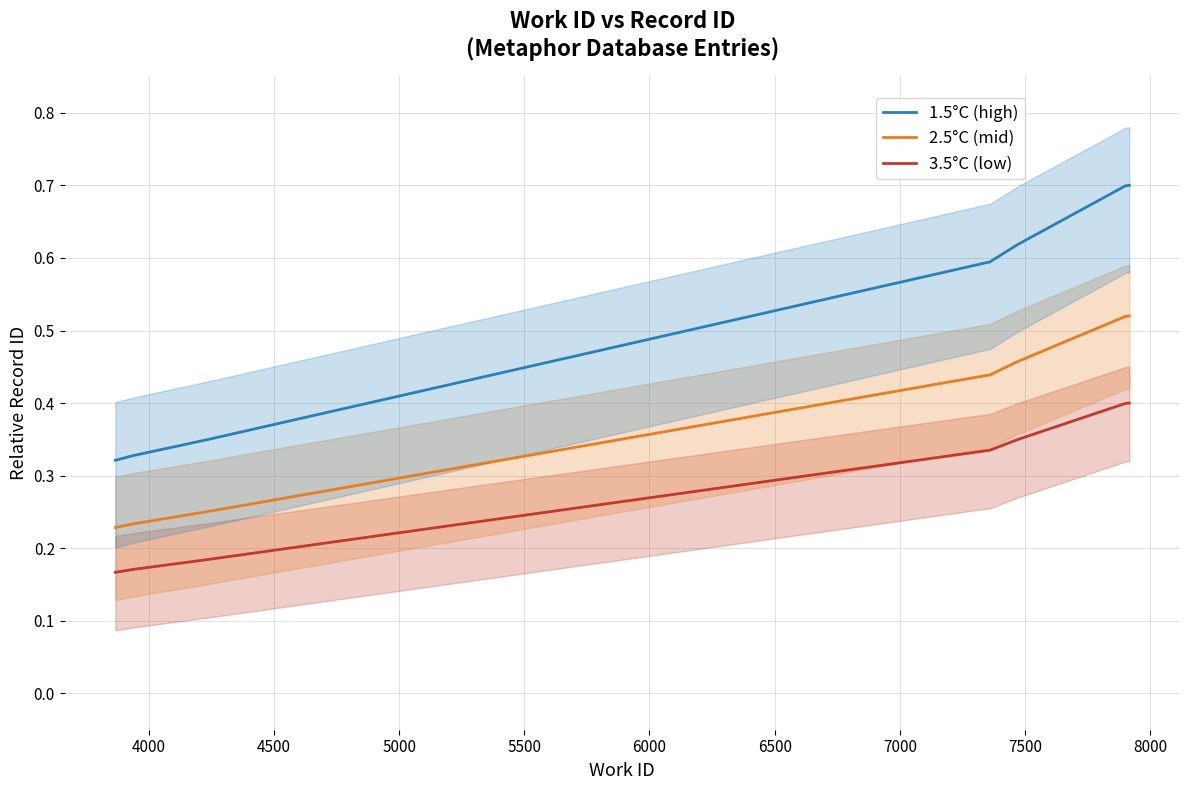

Count the number of data series in this chart.

3